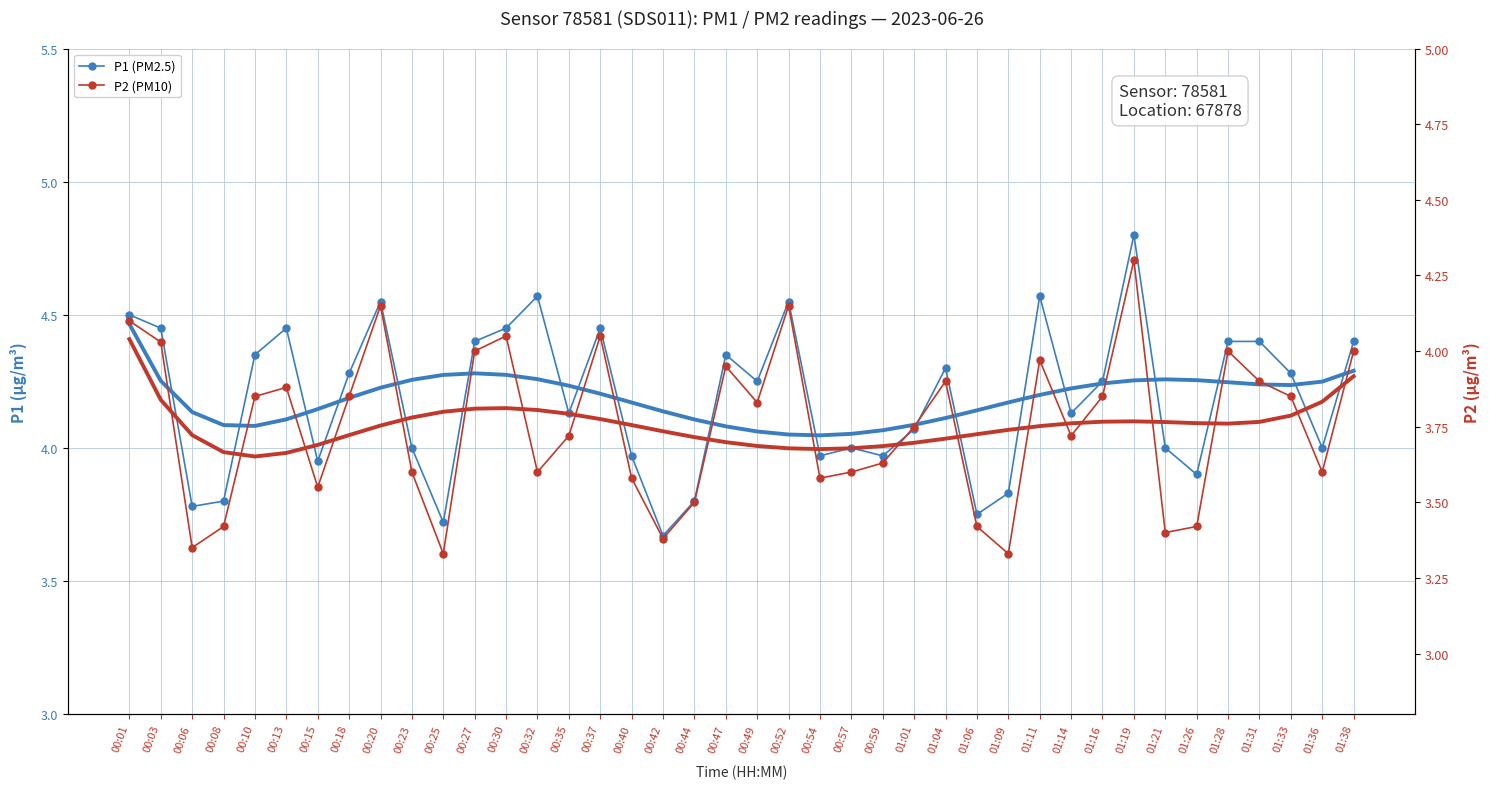

Reading right to left, what are all the values shown in this chart?

P1 (PM2.5): 01:38=4.4	01:36=4.0	01:33=4.3	01:31=4.4	01:28=4.4	01:26=3.9	01:21=4.0	01:19=4.8	01:16=4.2	01:14=4.1	01:11=4.6	01:09=3.8	01:06=3.8	01:04=4.3	01:01=4.1	00:59=4.0	00:57=4.0	00:54=4.0	00:52=4.5	00:49=4.2	00:47=4.3	00:44=3.8	00:42=3.7	00:40=4.0	00:37=4.5	00:35=4.1	00:32=4.6	00:30=4.5	00:27=4.4	00:25=3.7	00:23=4.0	00:20=4.5	00:18=4.3	00:15=4.0	00:13=4.5	00:10=4.3	00:08=3.8	00:06=3.8	00:03=4.5	00:01=4.5
P2 (PM10): 01:38=4.0	01:36=3.6	01:33=3.9	01:31=3.9	01:28=4.0	01:26=3.4	01:21=3.4	01:19=4.3	01:16=3.9	01:14=3.7	01:11=4.0	01:09=3.3	01:06=3.4	01:04=3.9	01:01=3.8	00:59=3.6	00:57=3.6	00:54=3.6	00:52=4.2	00:49=3.8	00:47=4.0	00:44=3.5	00:42=3.4	00:40=3.6	00:37=4.0	00:35=3.7	00:32=3.6	00:30=4.0	00:27=4.0	00:25=3.3	00:23=3.6	00:20=4.2	00:18=3.9	00:15=3.5	00:13=3.9	00:10=3.9	00:08=3.4	00:06=3.4	00:03=4.0	00:01=4.1